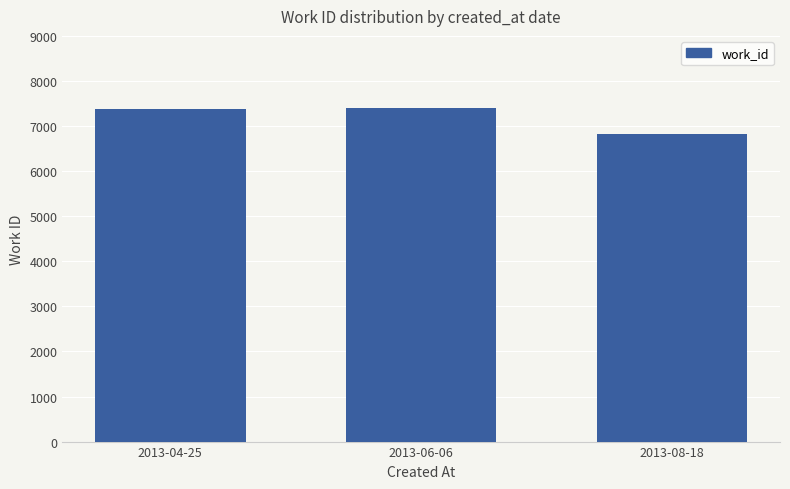

What is the sum of the values at 2013-06-06 and 2013-08-18?

14220